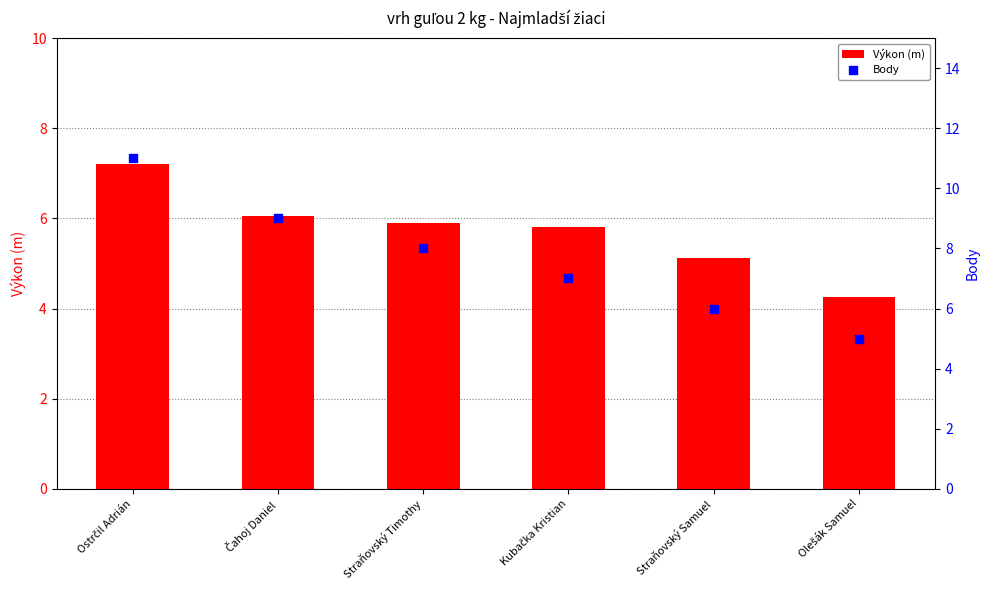

What are all the series names shown in the legend?

Výkon (m), Body